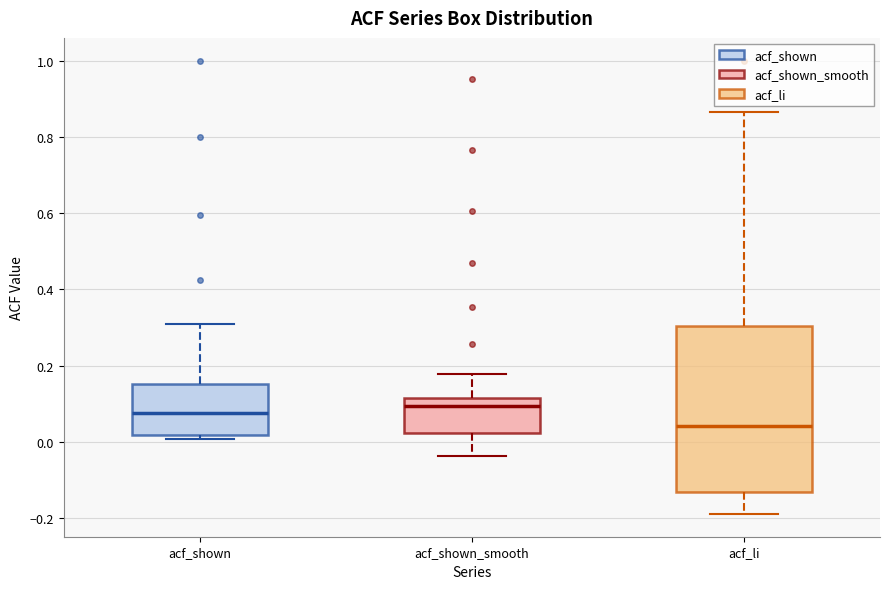

Comparing the boxes themselves (not the whiskers), which one is the tallest?

acf_li